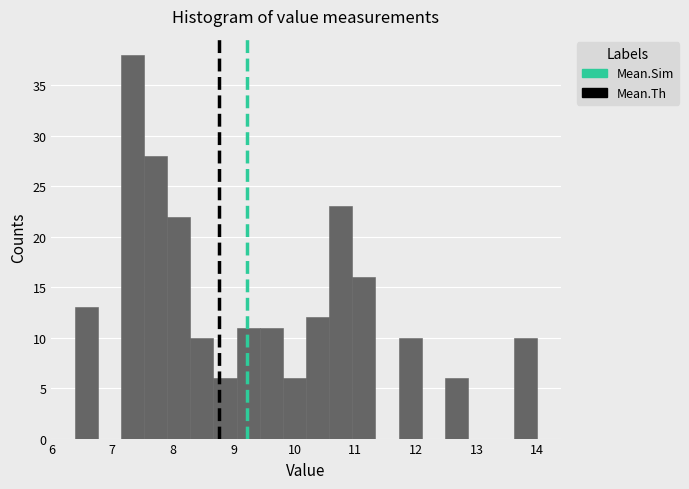

Around what value on the x-axis is the tallest bar? Give the approximate position of its centre, as read against the axis.

7.3